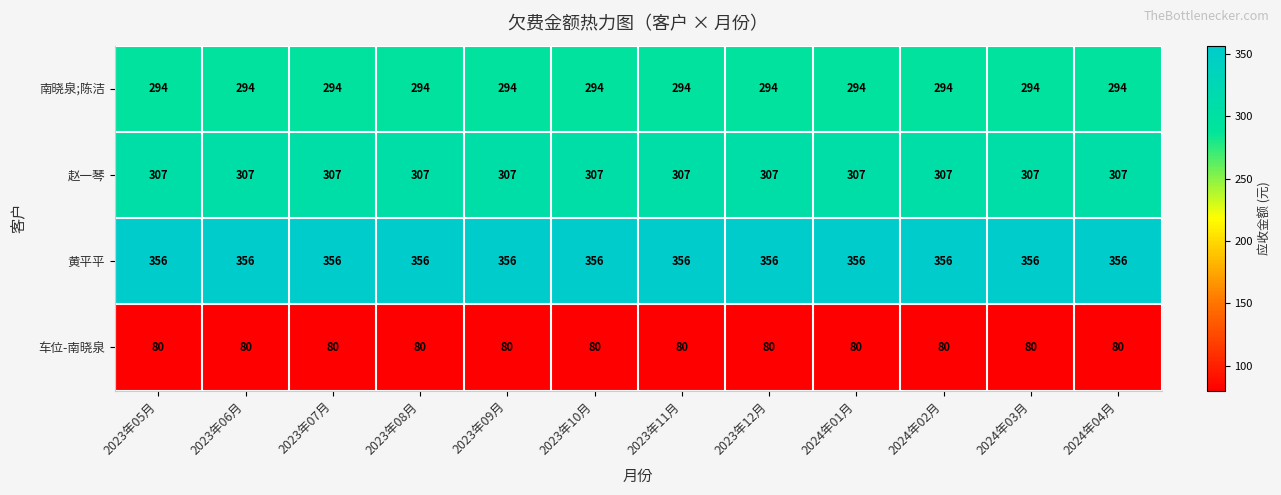

What is the lowest value of the 车位-南晓泉 series?

80